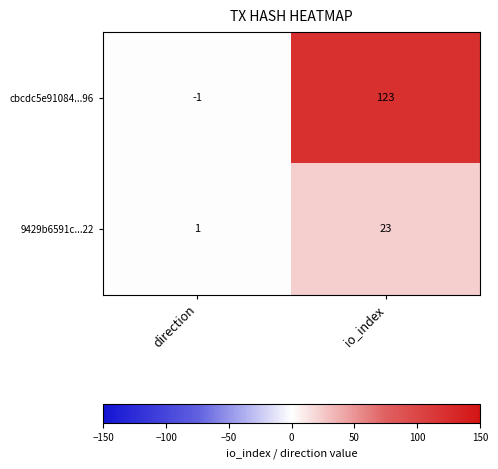

What is the total value across all series at io_index?

146